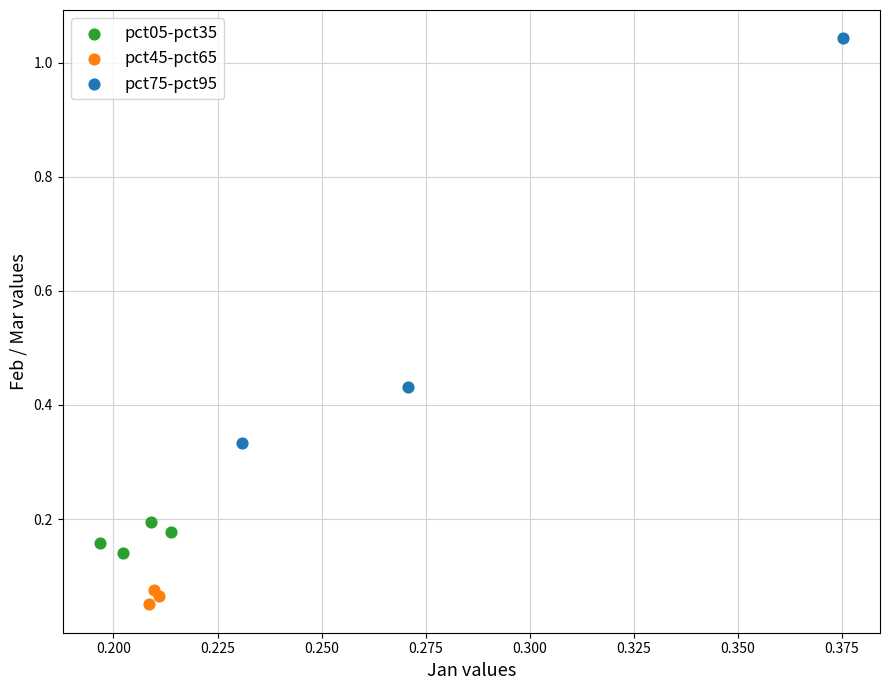

Which series has the largest Y range (max minus min)?

pct75-pct95